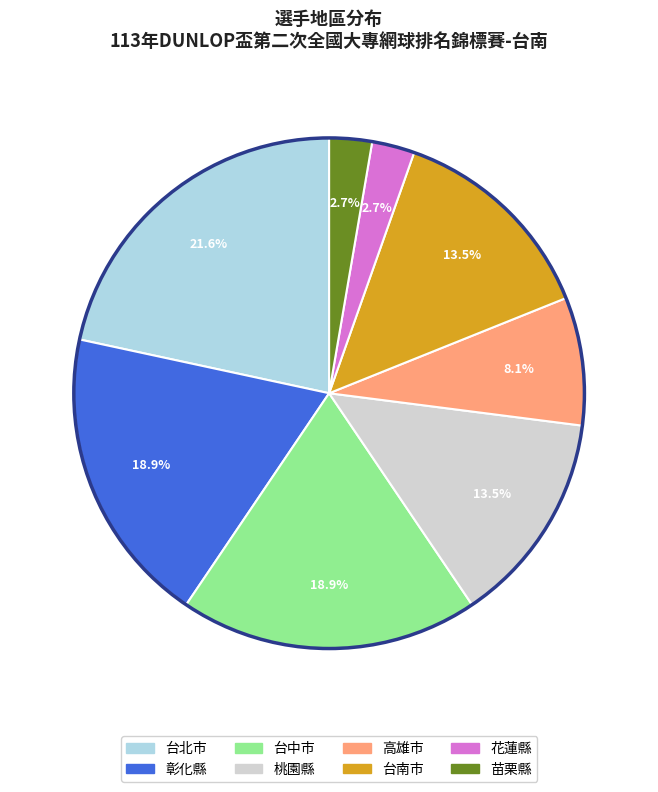

Is it true that 台北市 is 16% of the pie?

False